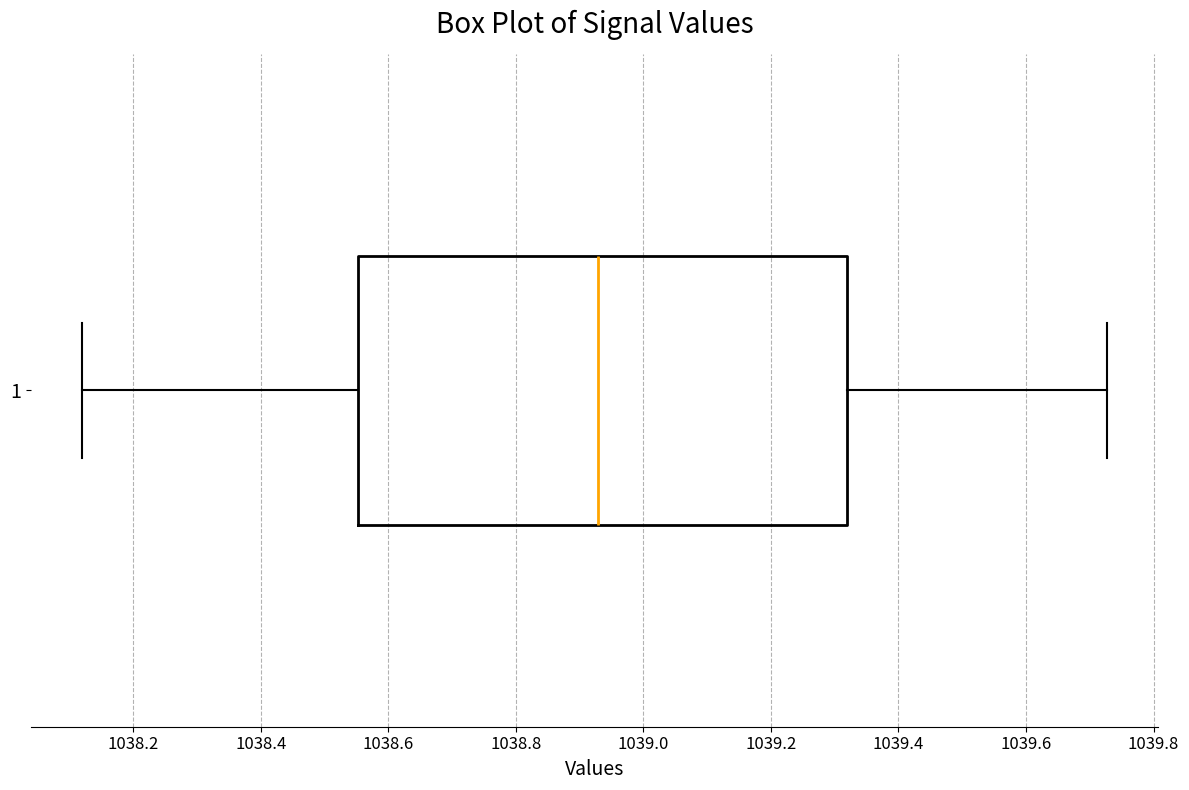

Read this box plot against the x-axis: the position of the median line, the range covered by the box, and the ends of both whiskers. The values are not printed on the chart, so give them approximately, as read against the axis.

median 1038.92, box 1038.56 to 1039.32, whiskers 1038.12 to 1039.72